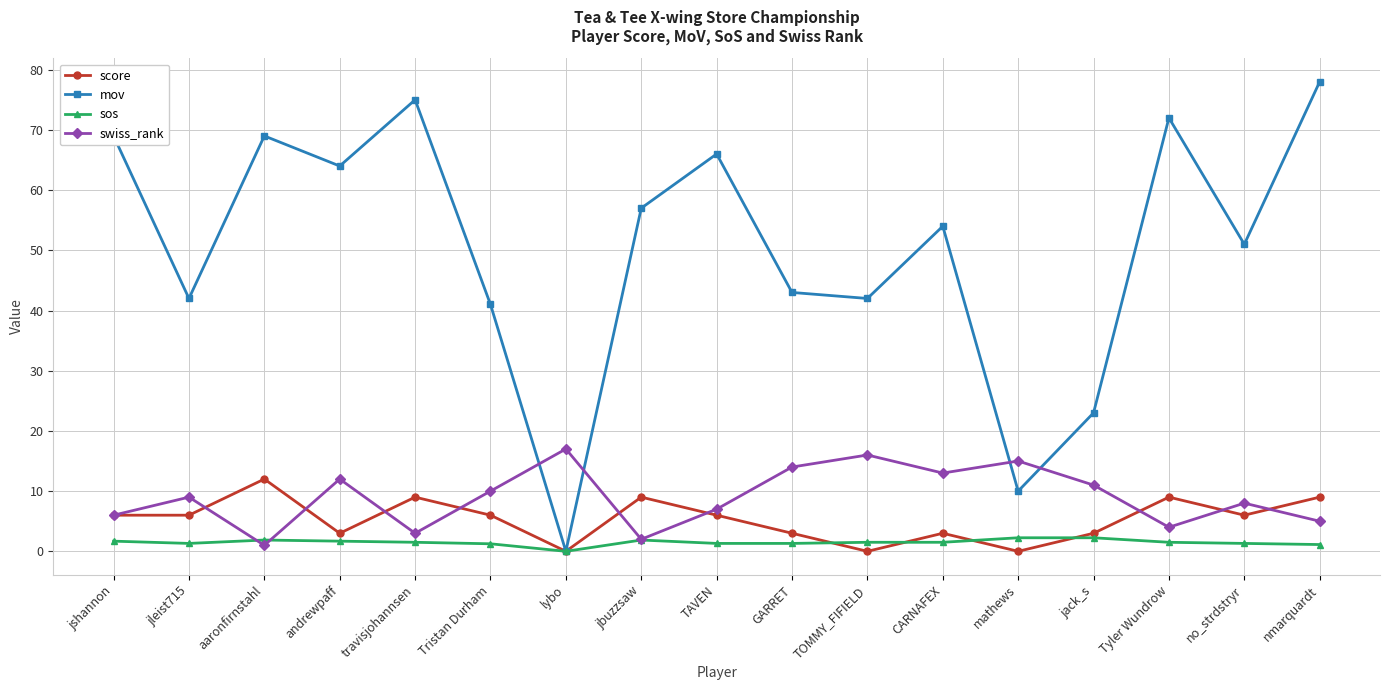

Is the value of swiss_rank at jleist715 greater than the value of score at TAVEN?

Yes